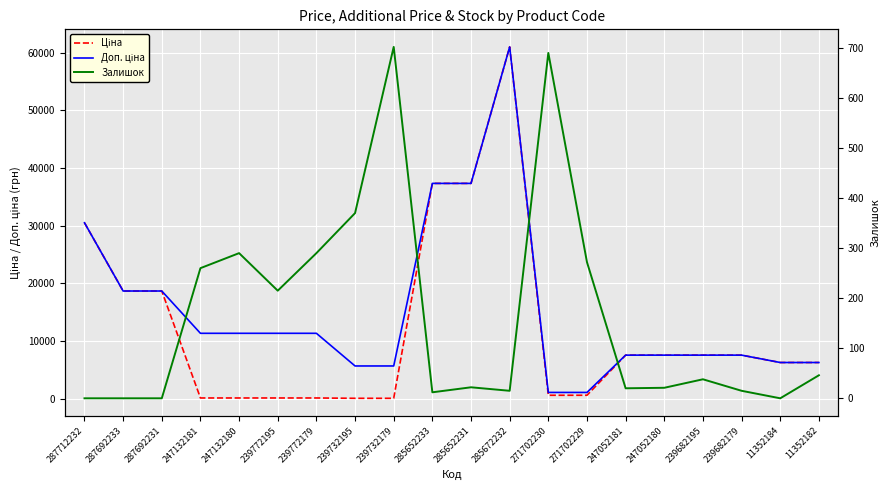

Is the value of Доп. ціна at 239732179 greater than the value of Ціна at 247052181?

No